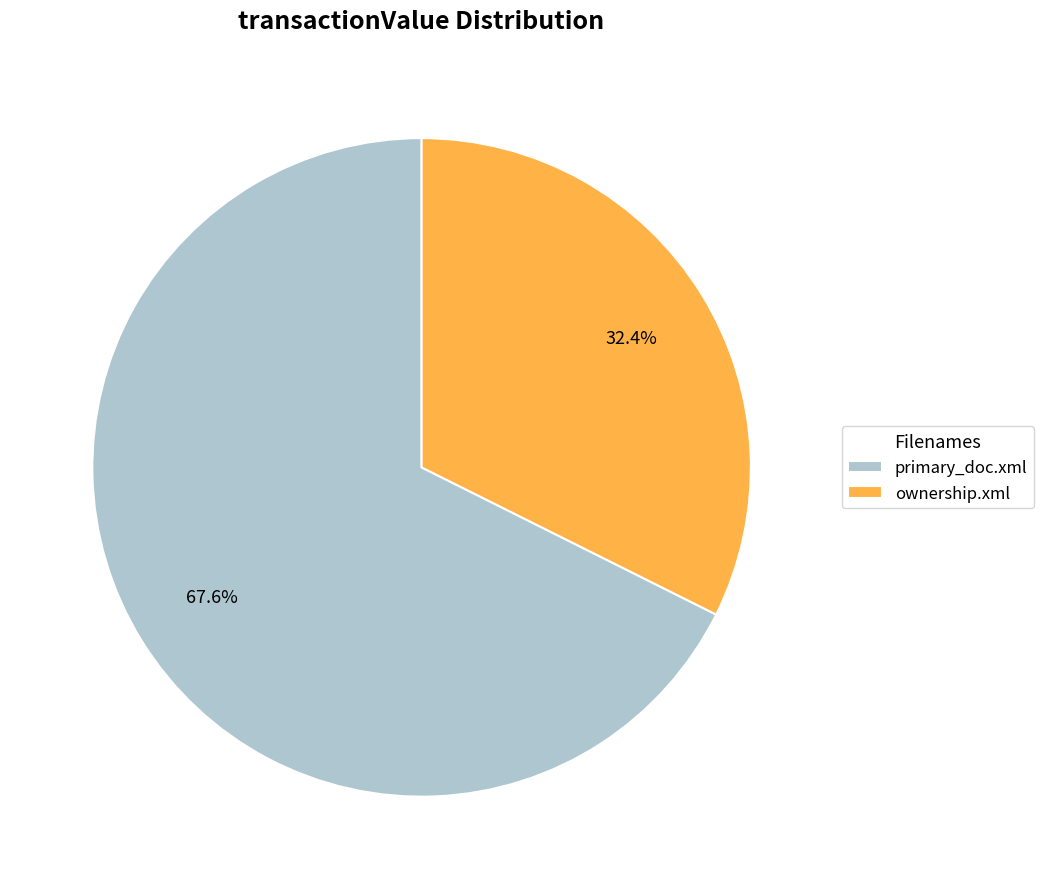

To the nearest percent, what percentage of the pie is primary_doc.xml?

68%